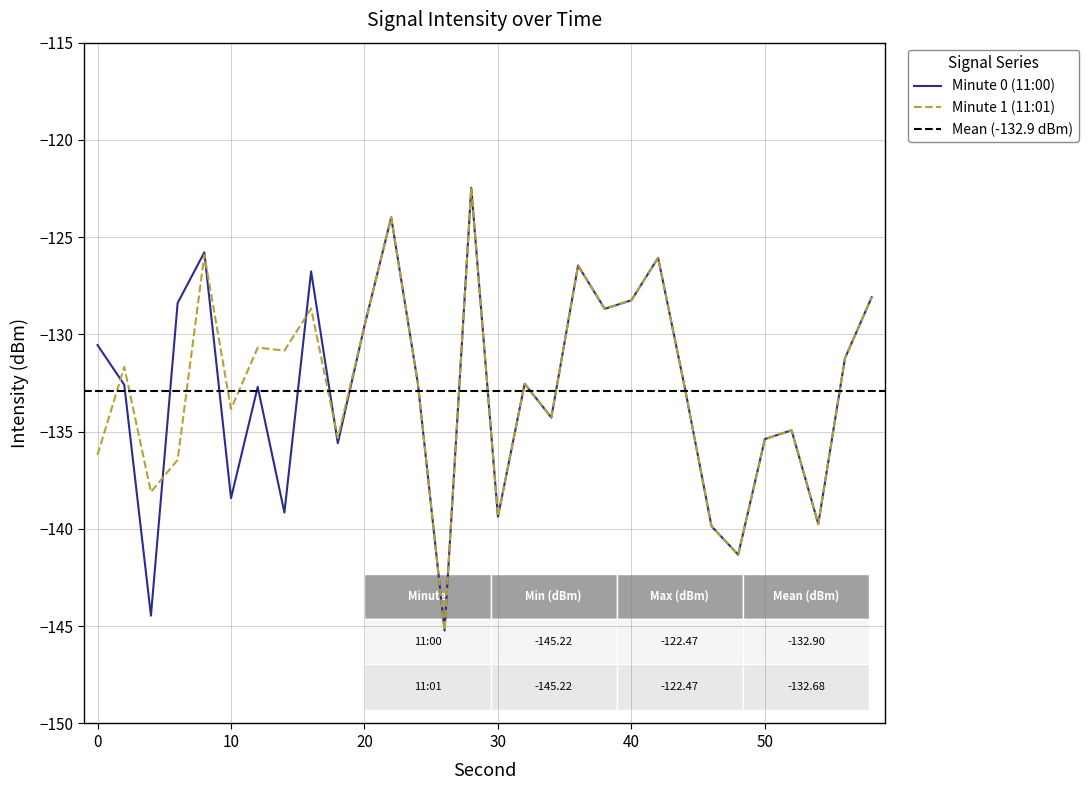

Which label corresponds to the smallest value in the chart?

26